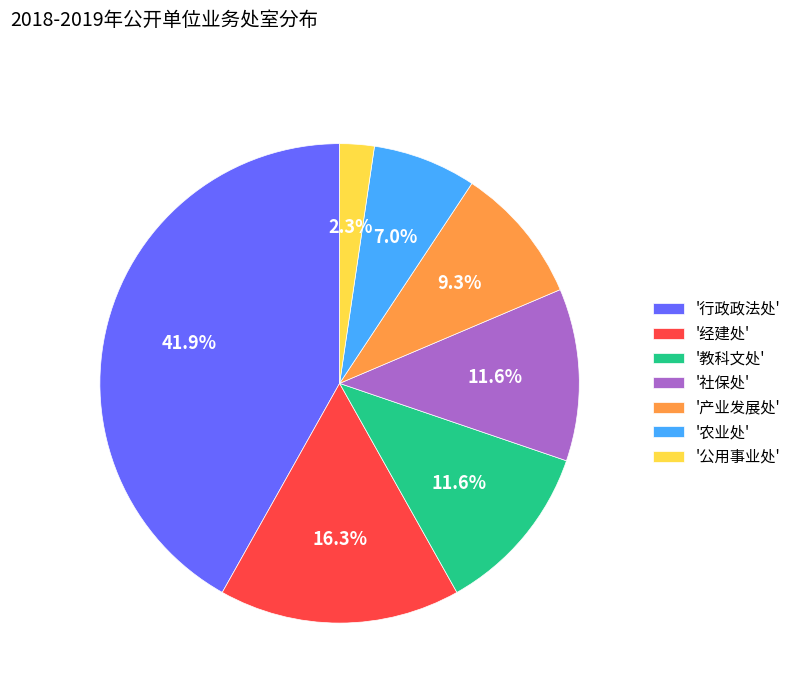

What is the smallest slice in the pie chart?

'公用事业处'